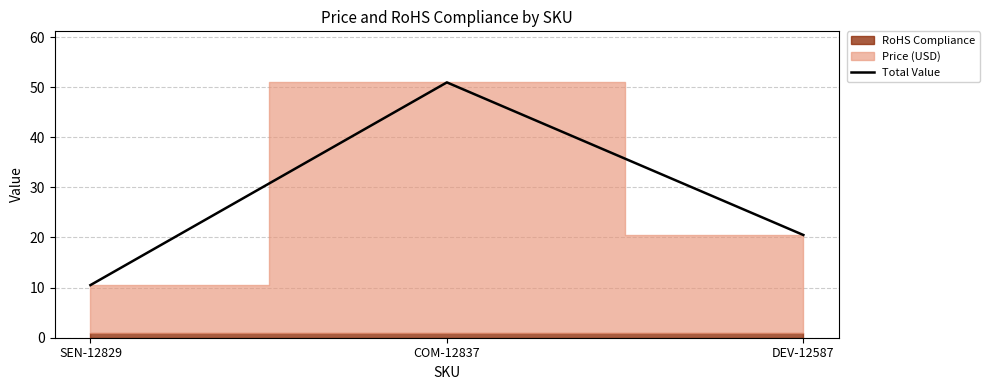

What is the label of the 2nd point from the right?

COM-12837